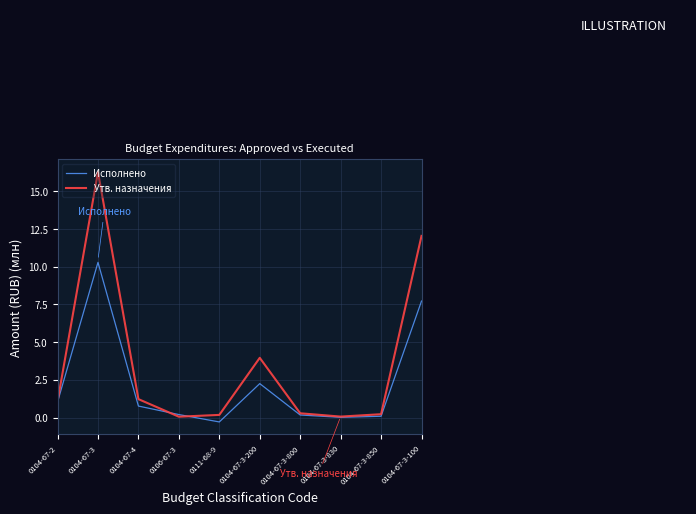

True or false: Утв. назначения has more than 2 interior local peaks.

False